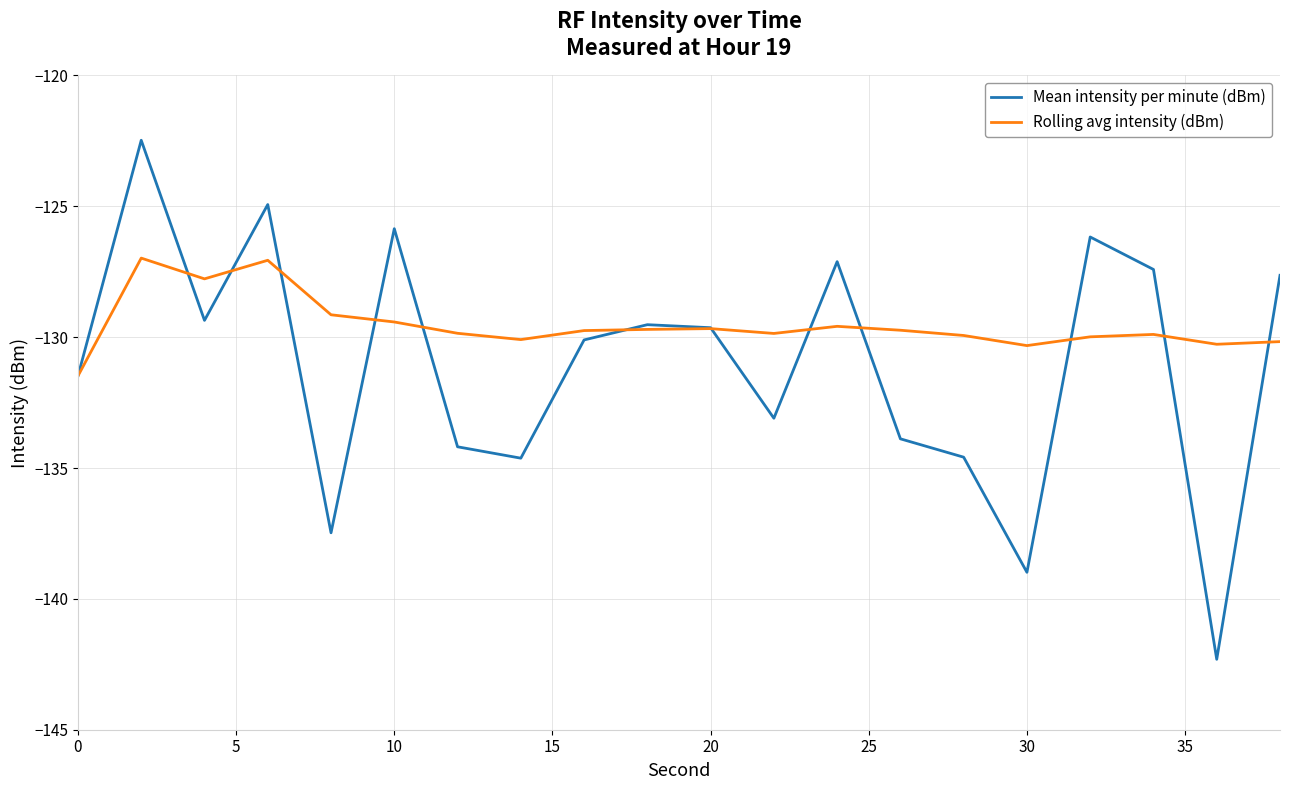

Is this an area chart (filled region under the line)?

No